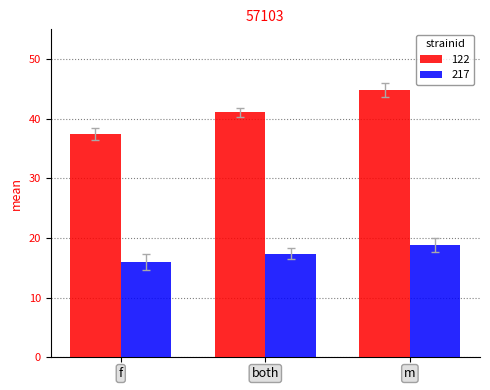

How many bars are there in total?

6